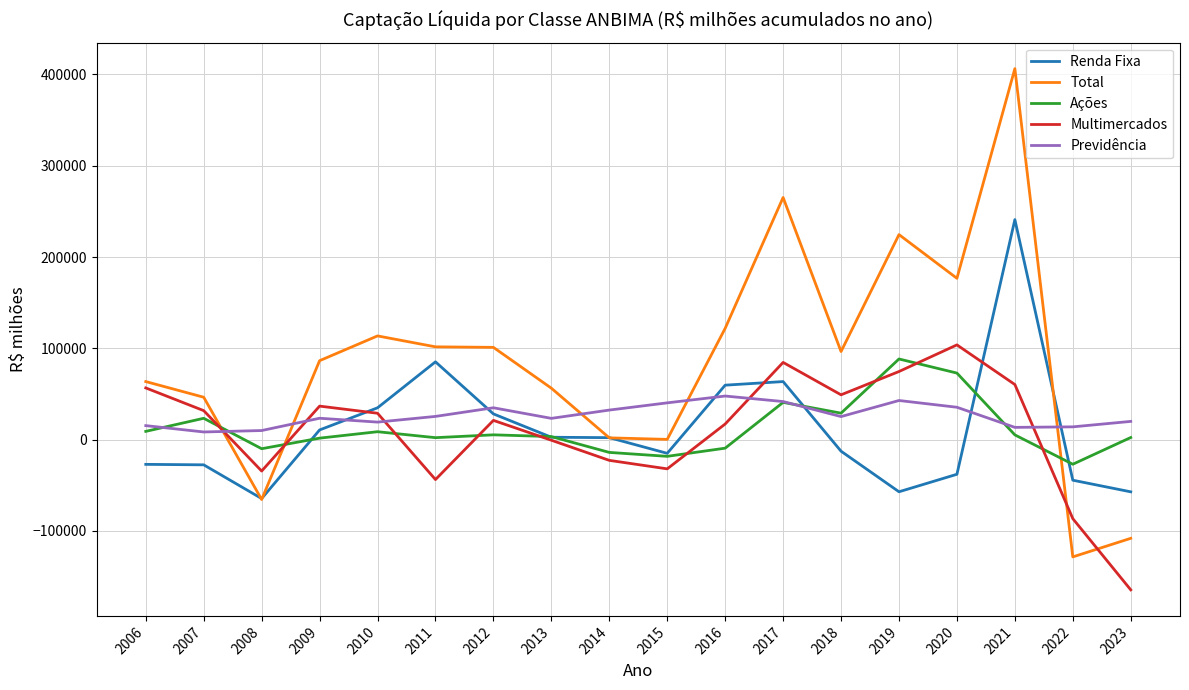

Where do Previdência and Multimercados first cross each other?

2007 and 2008